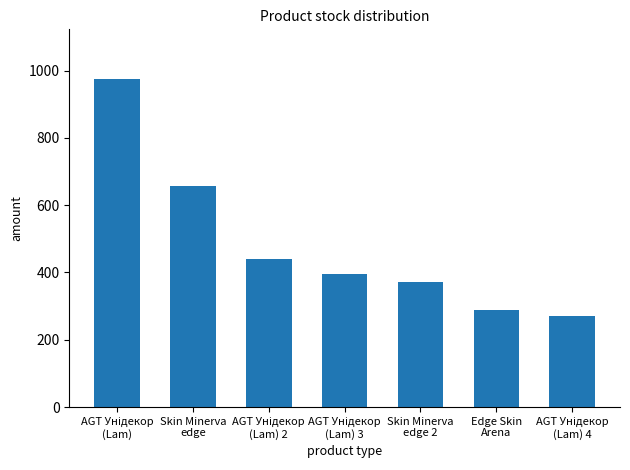

Are the bars grouped side by side (vs. stacked)?

No